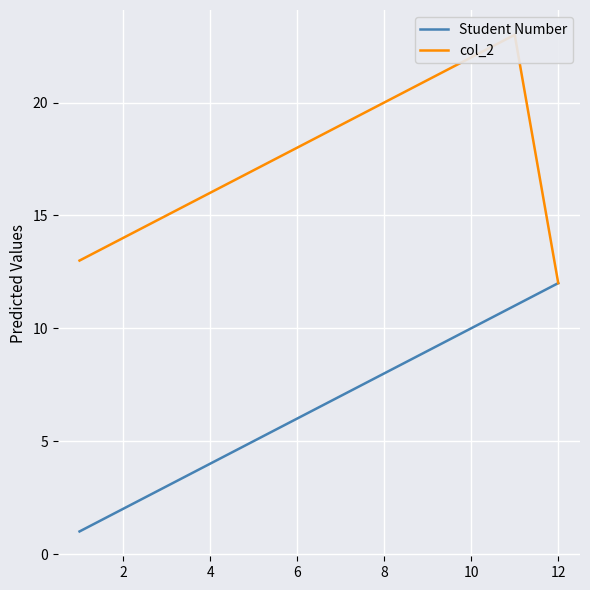

True or false: col_2 and Student Number intersect in this chart.

False